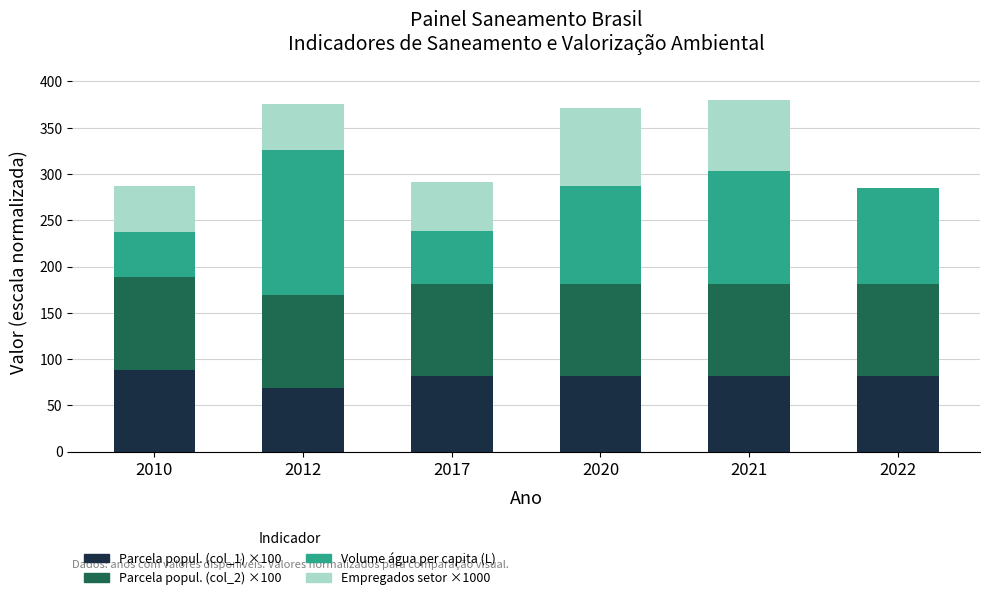

What is the total value across all series at 2012?

376.1